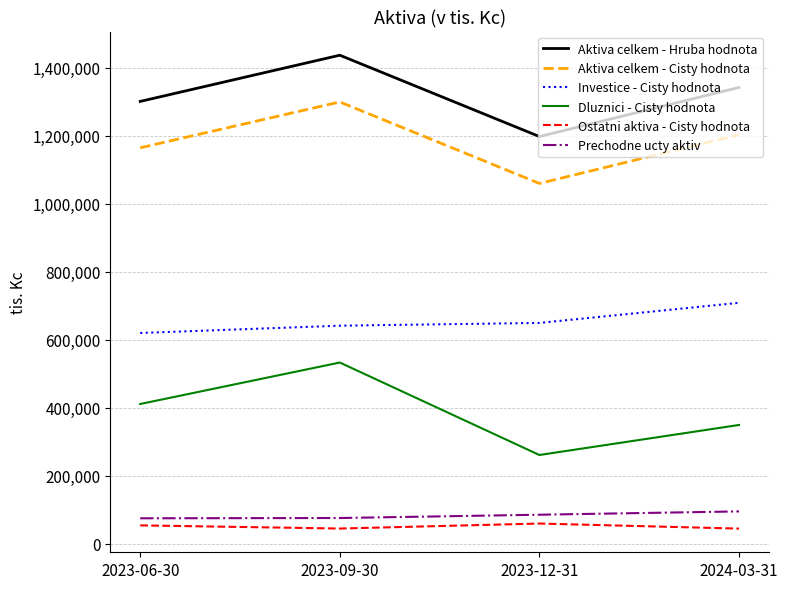

List the labels in order of Aktiva celkem - Hruba hodnota value, largest first.

2023-09-30, 2024-03-31, 2023-06-30, 2023-12-31